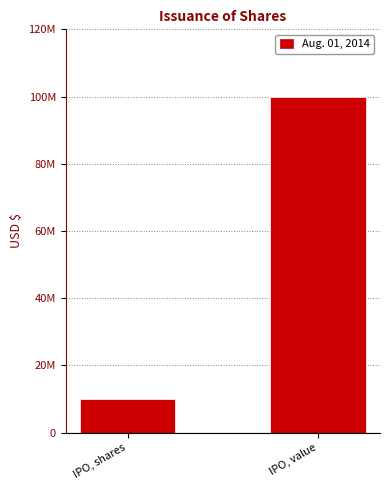

List the labels in order of value, smallest first.

IPO, shares, IPO, value